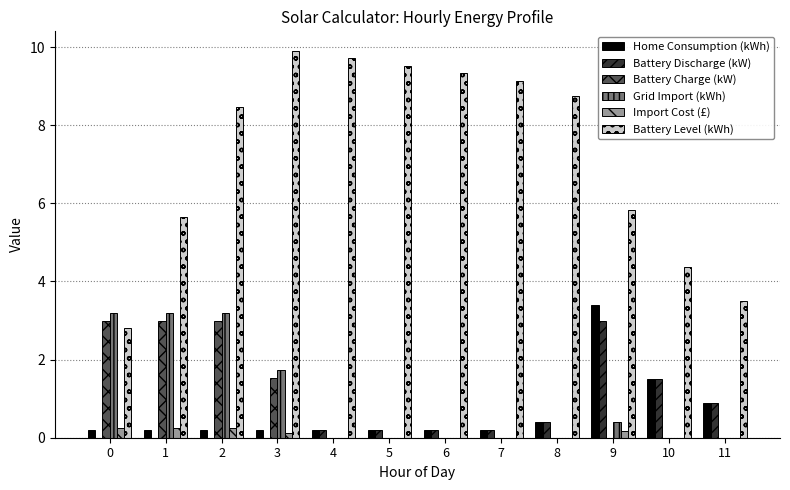

At which category is the sum across all series the highest?

2